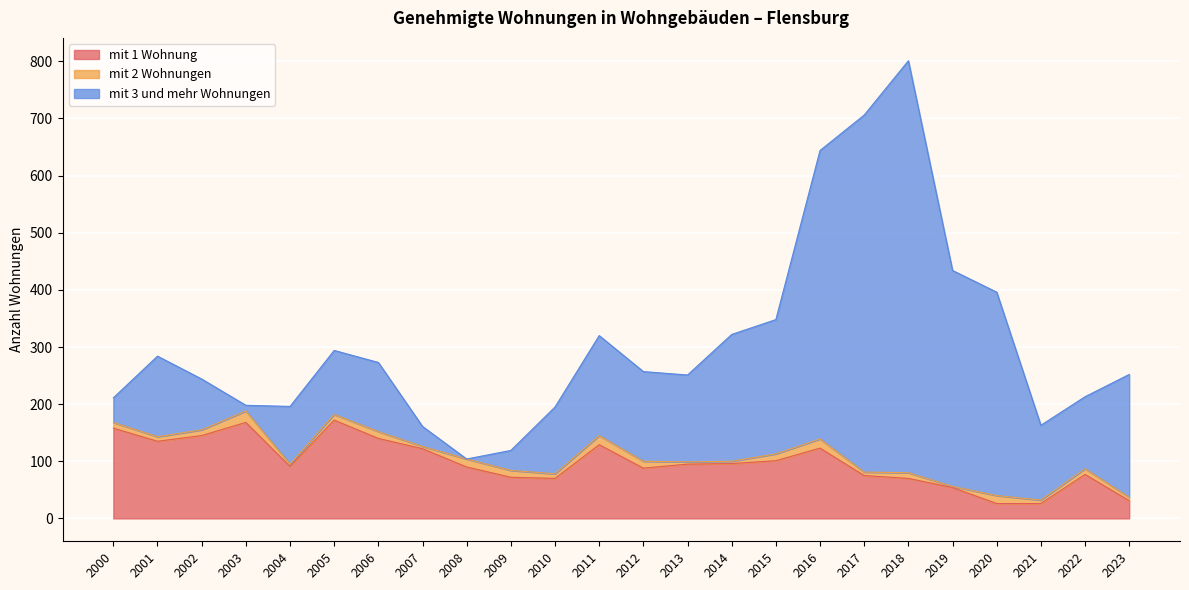

What is the difference between the highest and lowest values at 2002?

135